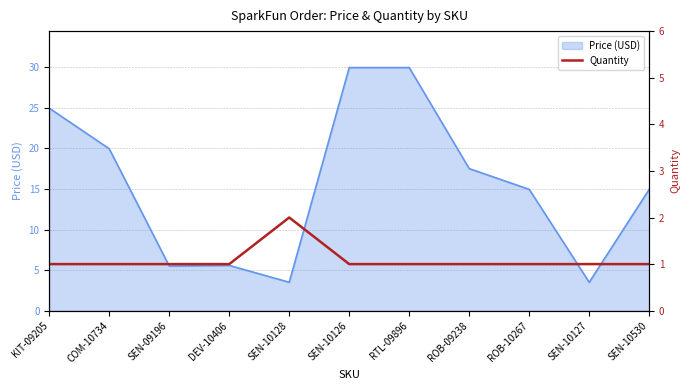

What is the label of the 11th point from the right?

KIT-09205